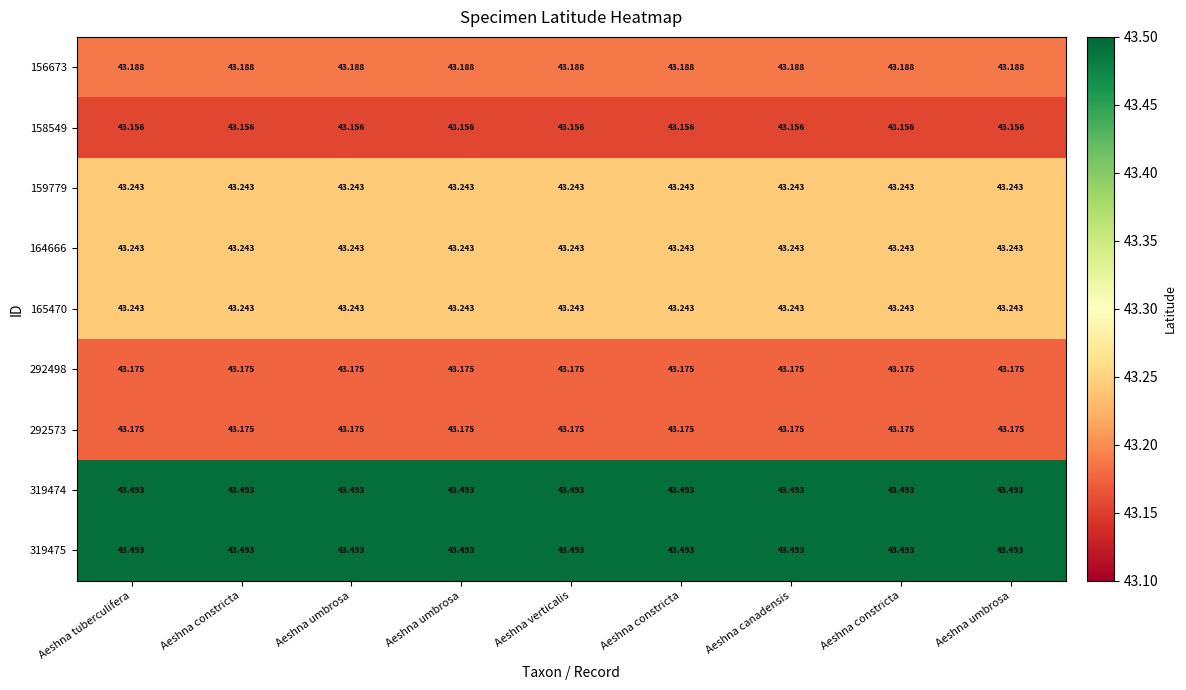

Reading left to right, transcribe all the data shown in this chart.

156673: Aeshna tuberculifera=43.2	Aeshna constricta=43.2	Aeshna umbrosa=43.2	Aeshna umbrosa=43.2	Aeshna verticalis=43.2	Aeshna constricta=43.2	Aeshna canadensis=43.2	Aeshna constricta=43.2	Aeshna umbrosa=43.2
158549: Aeshna tuberculifera=43.2	Aeshna constricta=43.2	Aeshna umbrosa=43.2	Aeshna umbrosa=43.2	Aeshna verticalis=43.2	Aeshna constricta=43.2	Aeshna canadensis=43.2	Aeshna constricta=43.2	Aeshna umbrosa=43.2
159779: Aeshna tuberculifera=43.2	Aeshna constricta=43.2	Aeshna umbrosa=43.2	Aeshna umbrosa=43.2	Aeshna verticalis=43.2	Aeshna constricta=43.2	Aeshna canadensis=43.2	Aeshna constricta=43.2	Aeshna umbrosa=43.2
164666: Aeshna tuberculifera=43.2	Aeshna constricta=43.2	Aeshna umbrosa=43.2	Aeshna umbrosa=43.2	Aeshna verticalis=43.2	Aeshna constricta=43.2	Aeshna canadensis=43.2	Aeshna constricta=43.2	Aeshna umbrosa=43.2
165470: Aeshna tuberculifera=43.2	Aeshna constricta=43.2	Aeshna umbrosa=43.2	Aeshna umbrosa=43.2	Aeshna verticalis=43.2	Aeshna constricta=43.2	Aeshna canadensis=43.2	Aeshna constricta=43.2	Aeshna umbrosa=43.2
292498: Aeshna tuberculifera=43.2	Aeshna constricta=43.2	Aeshna umbrosa=43.2	Aeshna umbrosa=43.2	Aeshna verticalis=43.2	Aeshna constricta=43.2	Aeshna canadensis=43.2	Aeshna constricta=43.2	Aeshna umbrosa=43.2
292573: Aeshna tuberculifera=43.2	Aeshna constricta=43.2	Aeshna umbrosa=43.2	Aeshna umbrosa=43.2	Aeshna verticalis=43.2	Aeshna constricta=43.2	Aeshna canadensis=43.2	Aeshna constricta=43.2	Aeshna umbrosa=43.2
319474: Aeshna tuberculifera=43.5	Aeshna constricta=43.5	Aeshna umbrosa=43.5	Aeshna umbrosa=43.5	Aeshna verticalis=43.5	Aeshna constricta=43.5	Aeshna canadensis=43.5	Aeshna constricta=43.5	Aeshna umbrosa=43.5
319475: Aeshna tuberculifera=43.5	Aeshna constricta=43.5	Aeshna umbrosa=43.5	Aeshna umbrosa=43.5	Aeshna verticalis=43.5	Aeshna constricta=43.5	Aeshna canadensis=43.5	Aeshna constricta=43.5	Aeshna umbrosa=43.5